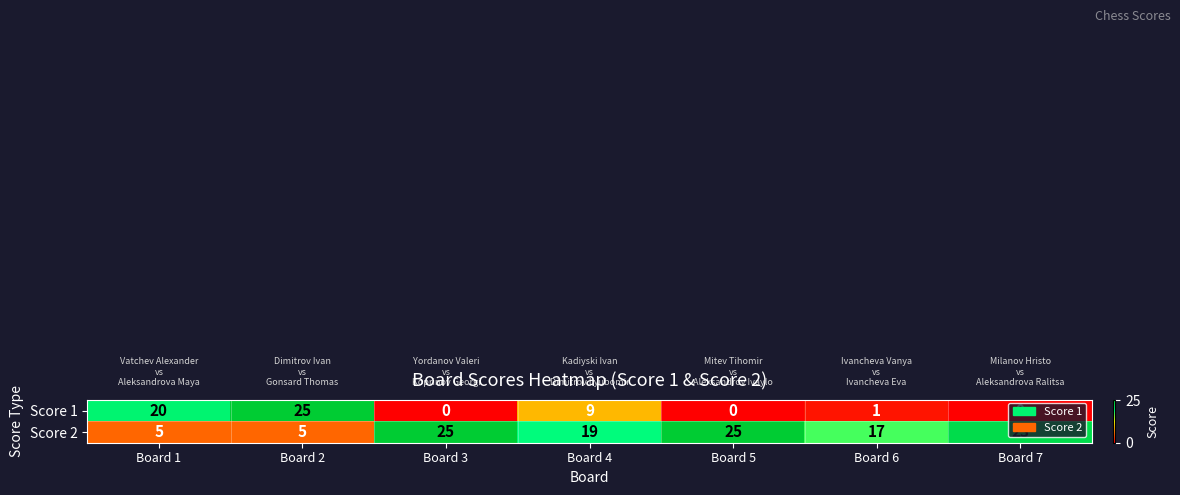

What is the total value across all series at Board 1?

25